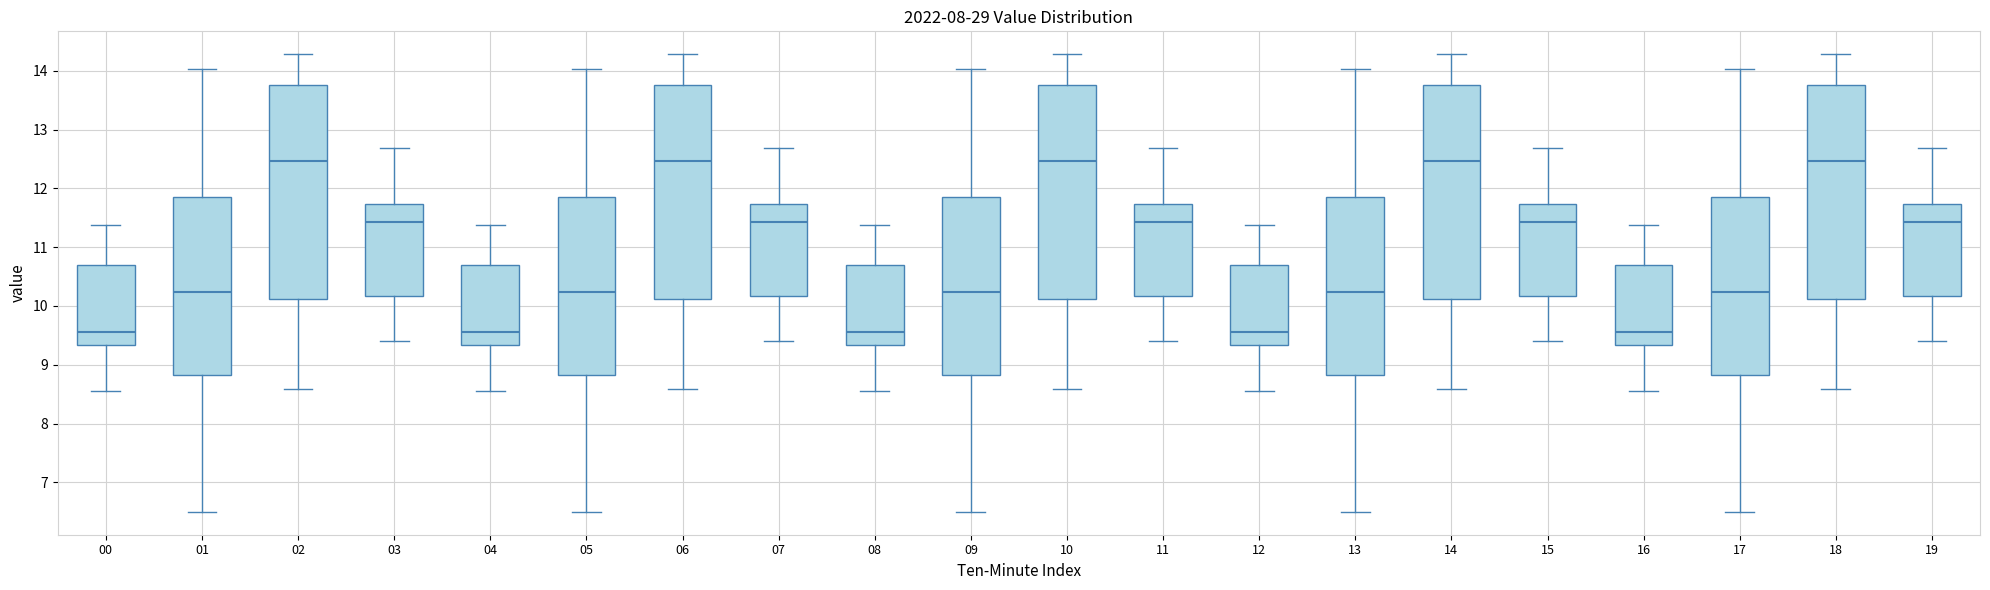

Reading left to right, transcribe this box plot: for each box, give where its median line is, the range the box spans, and where its two whiskers end, as read against the y-axis. The values are not printed on the chart, so give them approximately, as read against the axis.

00: median 9.6, box 9.3 to 10.7, whiskers 8.6 to 11.4
01: median 10.2, box 8.8 to 11.9, whiskers 6.5 to 14.0
02: median 12.5, box 10.1 to 13.8, whiskers 8.6 to 14.3
03: median 11.4, box 10.2 to 11.7, whiskers 9.4 to 12.7
04: median 9.6, box 9.3 to 10.7, whiskers 8.6 to 11.4
05: median 10.2, box 8.8 to 11.9, whiskers 6.5 to 14.0
06: median 12.5, box 10.1 to 13.8, whiskers 8.6 to 14.3
07: median 11.4, box 10.2 to 11.7, whiskers 9.4 to 12.7
08: median 9.6, box 9.3 to 10.7, whiskers 8.6 to 11.4
09: median 10.2, box 8.8 to 11.9, whiskers 6.5 to 14.0
10: median 12.5, box 10.1 to 13.8, whiskers 8.6 to 14.3
11: median 11.4, box 10.2 to 11.7, whiskers 9.4 to 12.7
12: median 9.6, box 9.3 to 10.7, whiskers 8.6 to 11.4
13: median 10.2, box 8.8 to 11.9, whiskers 6.5 to 14.0
14: median 12.5, box 10.1 to 13.8, whiskers 8.6 to 14.3
15: median 11.4, box 10.2 to 11.7, whiskers 9.4 to 12.7
16: median 9.6, box 9.3 to 10.7, whiskers 8.6 to 11.4
17: median 10.2, box 8.8 to 11.9, whiskers 6.5 to 14.0
18: median 12.5, box 10.1 to 13.8, whiskers 8.6 to 14.3
19: median 11.4, box 10.2 to 11.7, whiskers 9.4 to 12.7